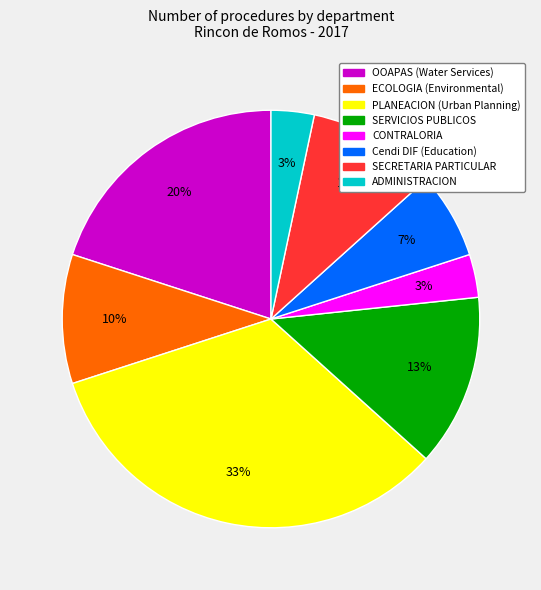

To the nearest percent, what is the difference between the largest and smallest slice percentages?

30%